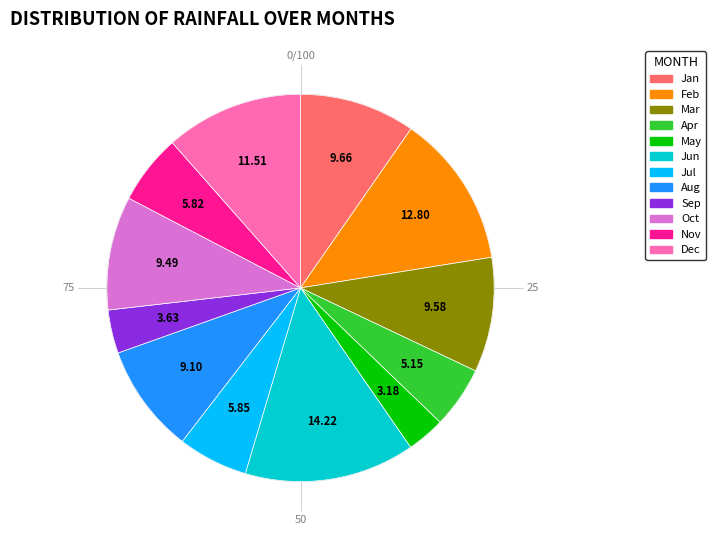

To the nearest percent, what is the combined percentage of Jan and Jun?

24%